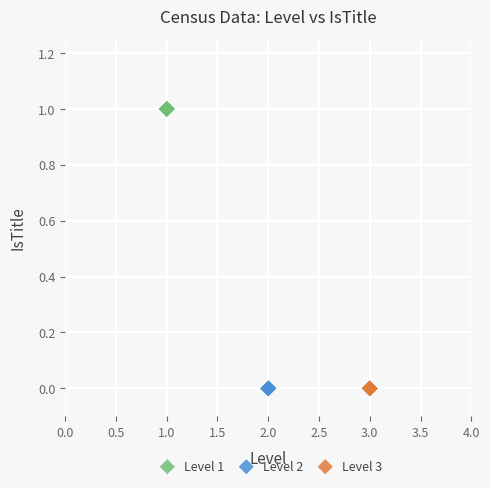

Which series reaches the maximum Y coordinate?

Level 1